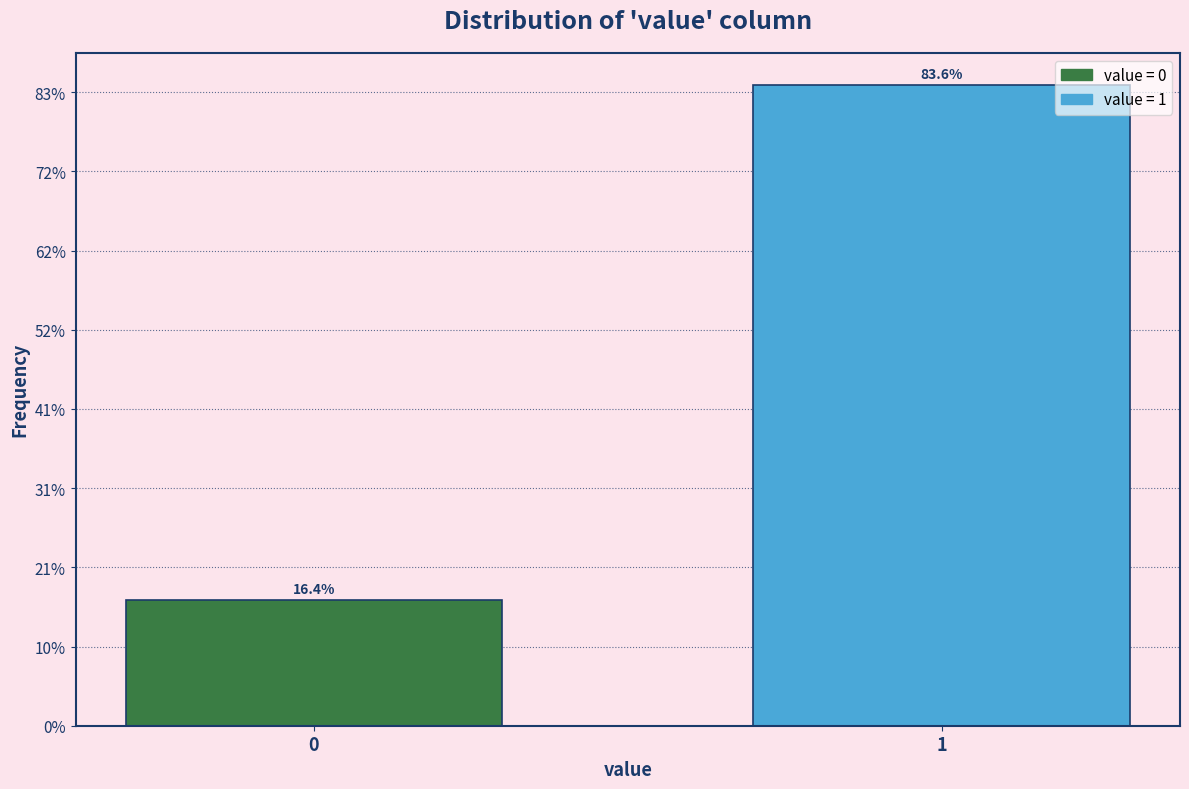

Are the bars horizontal?

No